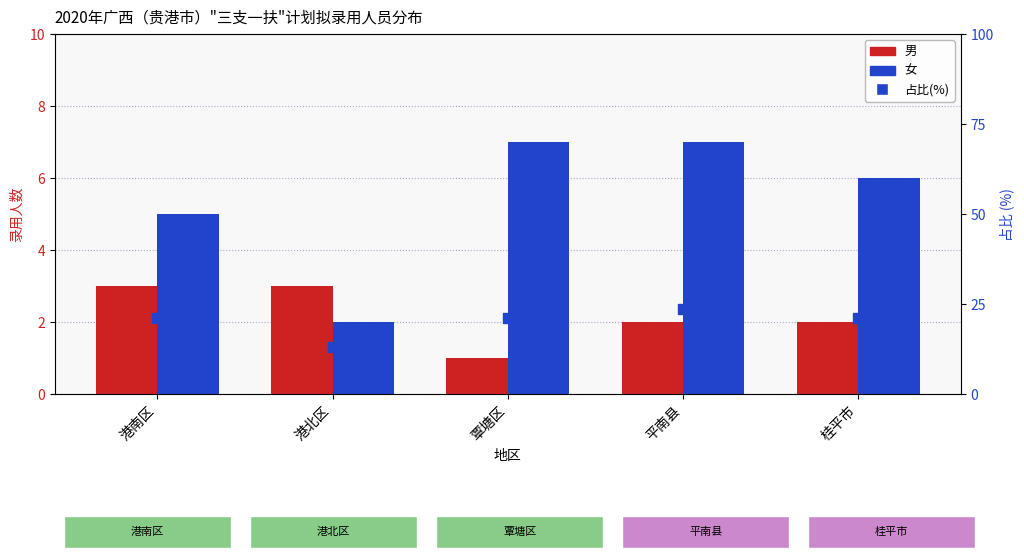

What are all the series names shown in the legend?

男, 女, 占比(%)